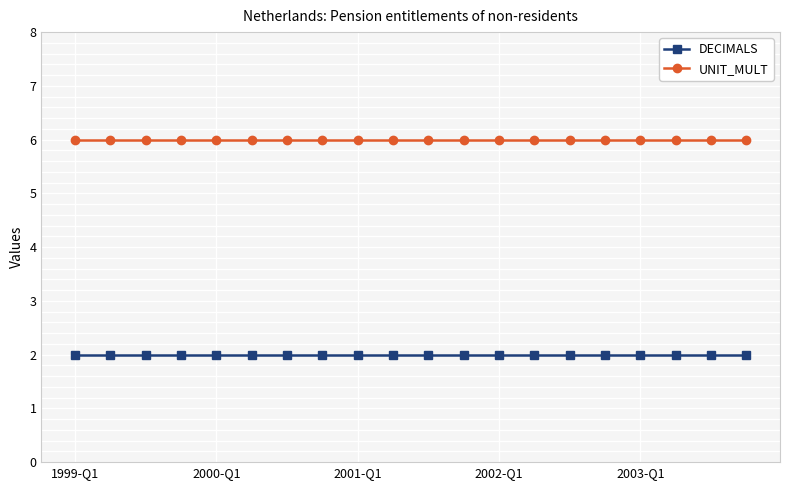

Rank the series by their average value, from highest to lowest.

UNIT_MULT, DECIMALS